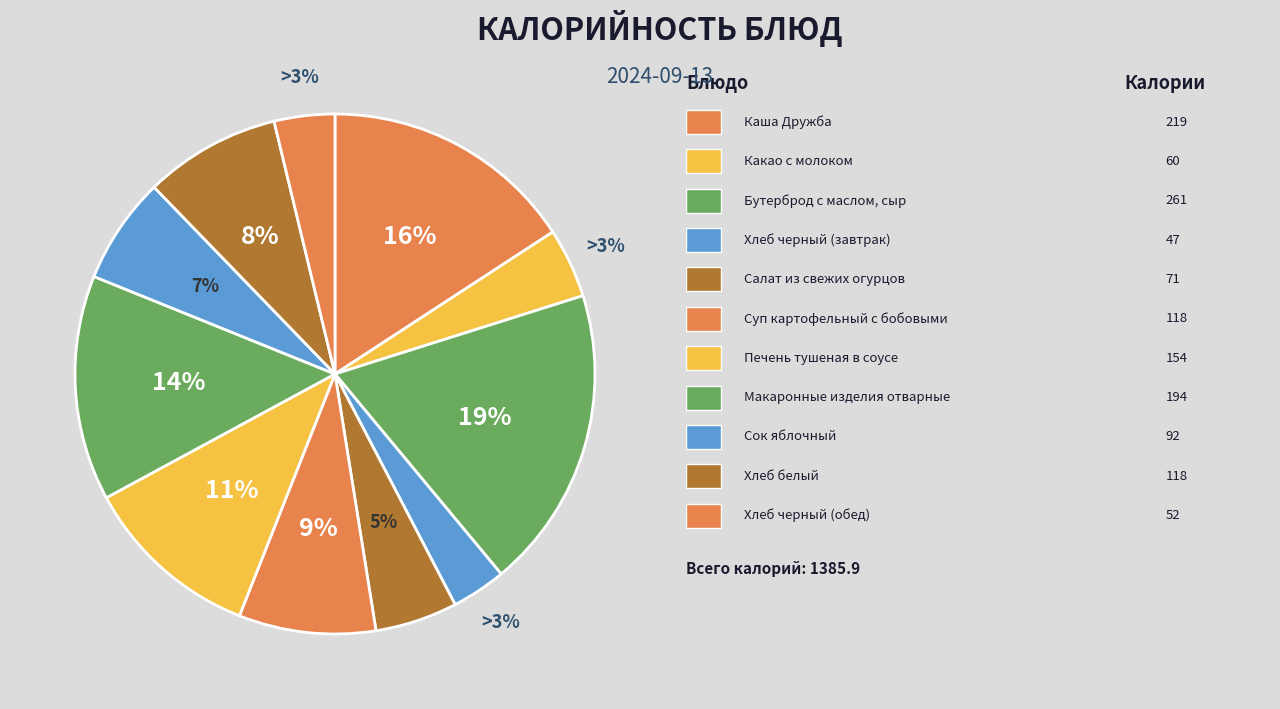

What is the change in value from Сок яблочный to Хлеб черный (обед)?

-39.8